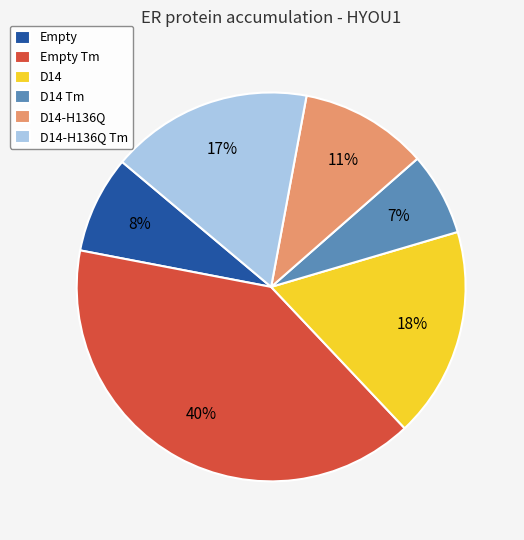

Combined, do Empty Tm and D14-H136Q Tm account for over 50%?

Yes